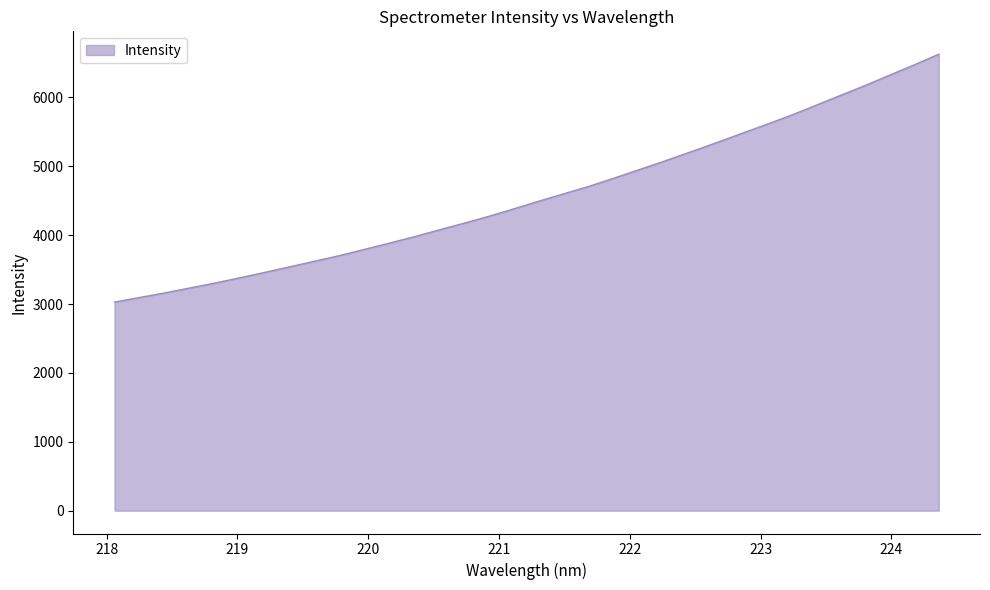

What is the maximum value shown in the chart?

6627.7